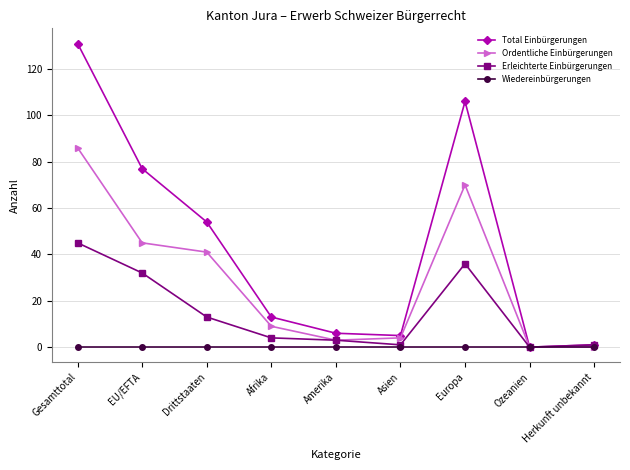

What is the difference between the highest and lowest values at Asien?

5